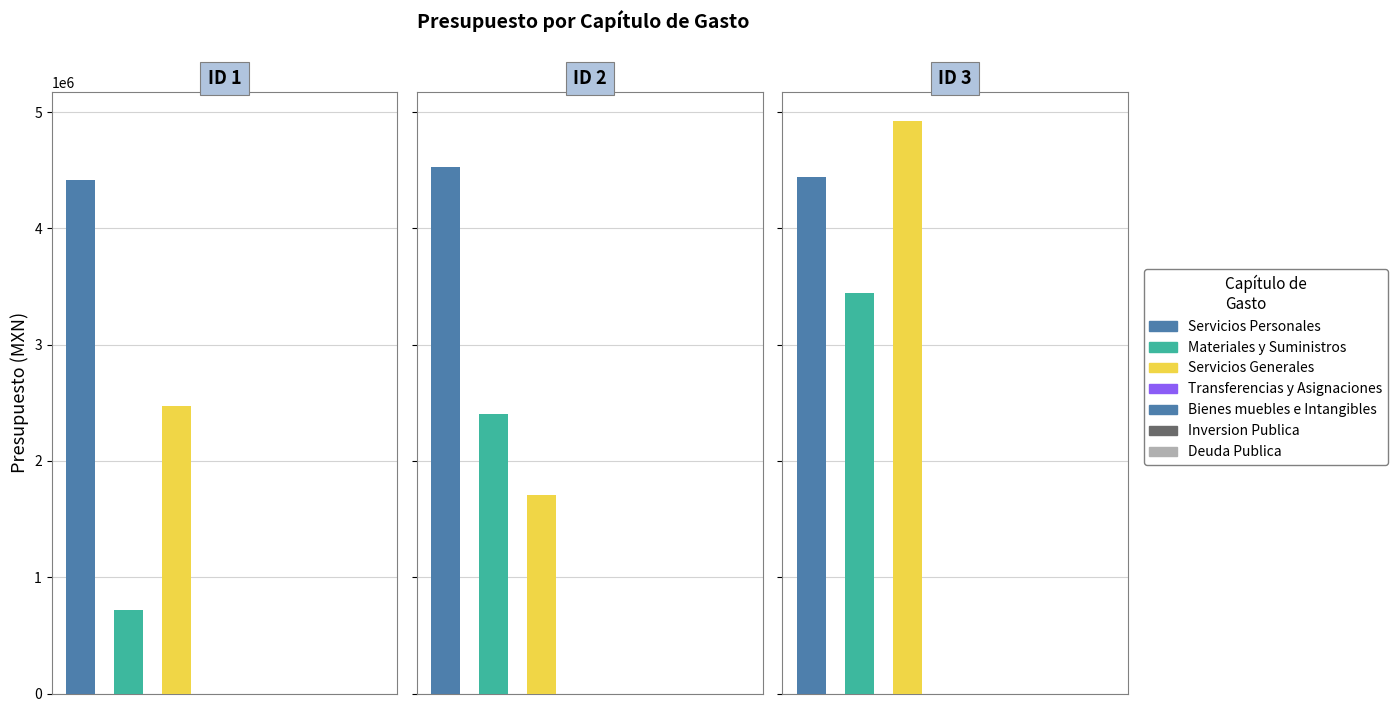

What is the value of the ID 3 bar at the 4th from the left?

181926.8